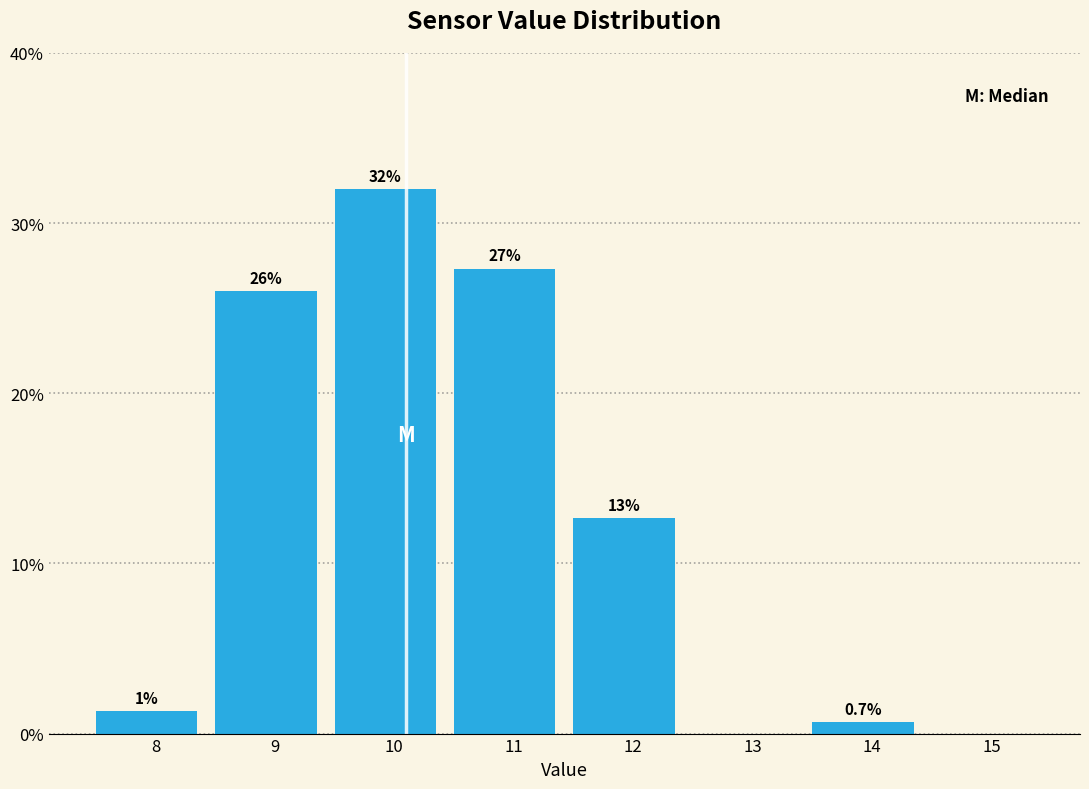

What is the sum of the values at 9 and 15?

26.0